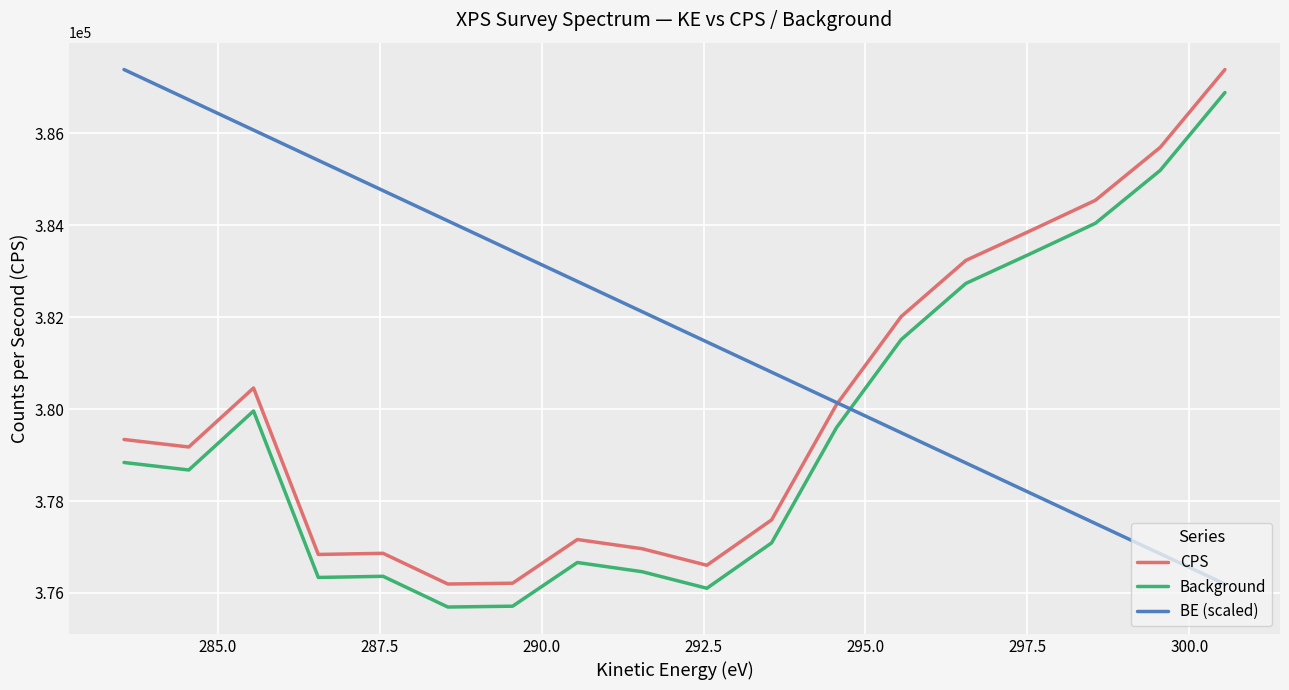

What is the lowest value of the Background series?

375695.0